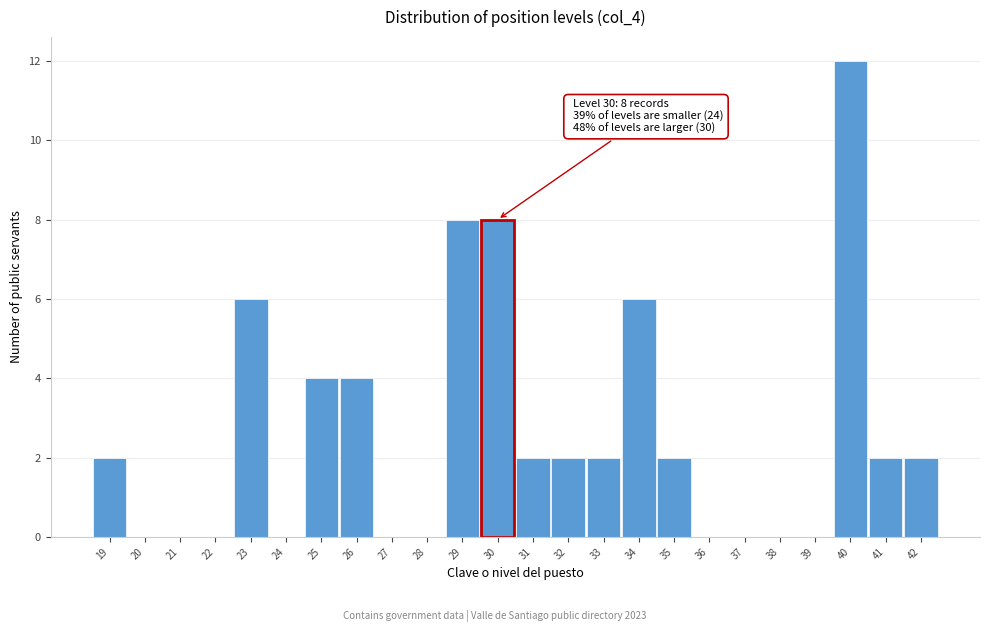

Which range on the x-axis has the tallest bar?

39.5 to 40.5